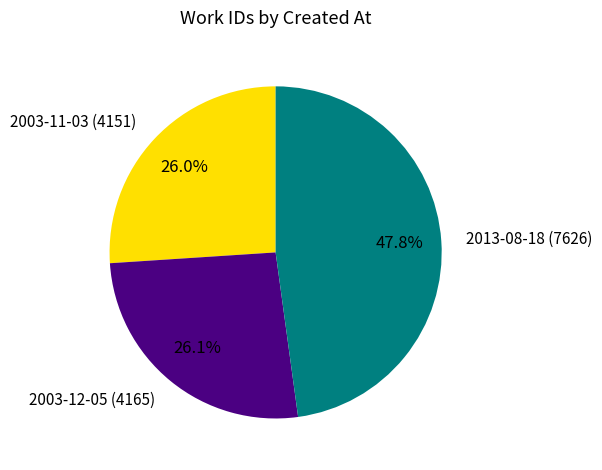

What portion of the pie excludes 2003-12-05?

73.9%